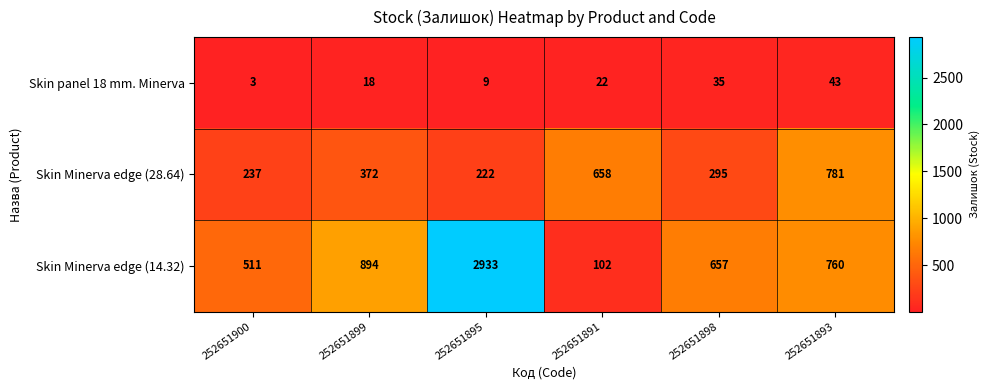

True or false: Skin panel 18 mm. Minerva has a value of 43 at 252651893.

True